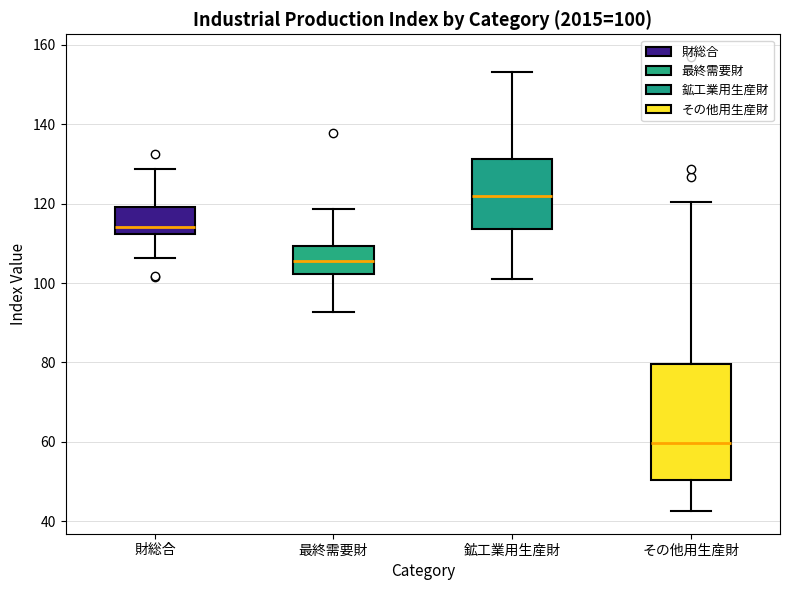

Which box's median line is the lowest?

その他用生産財